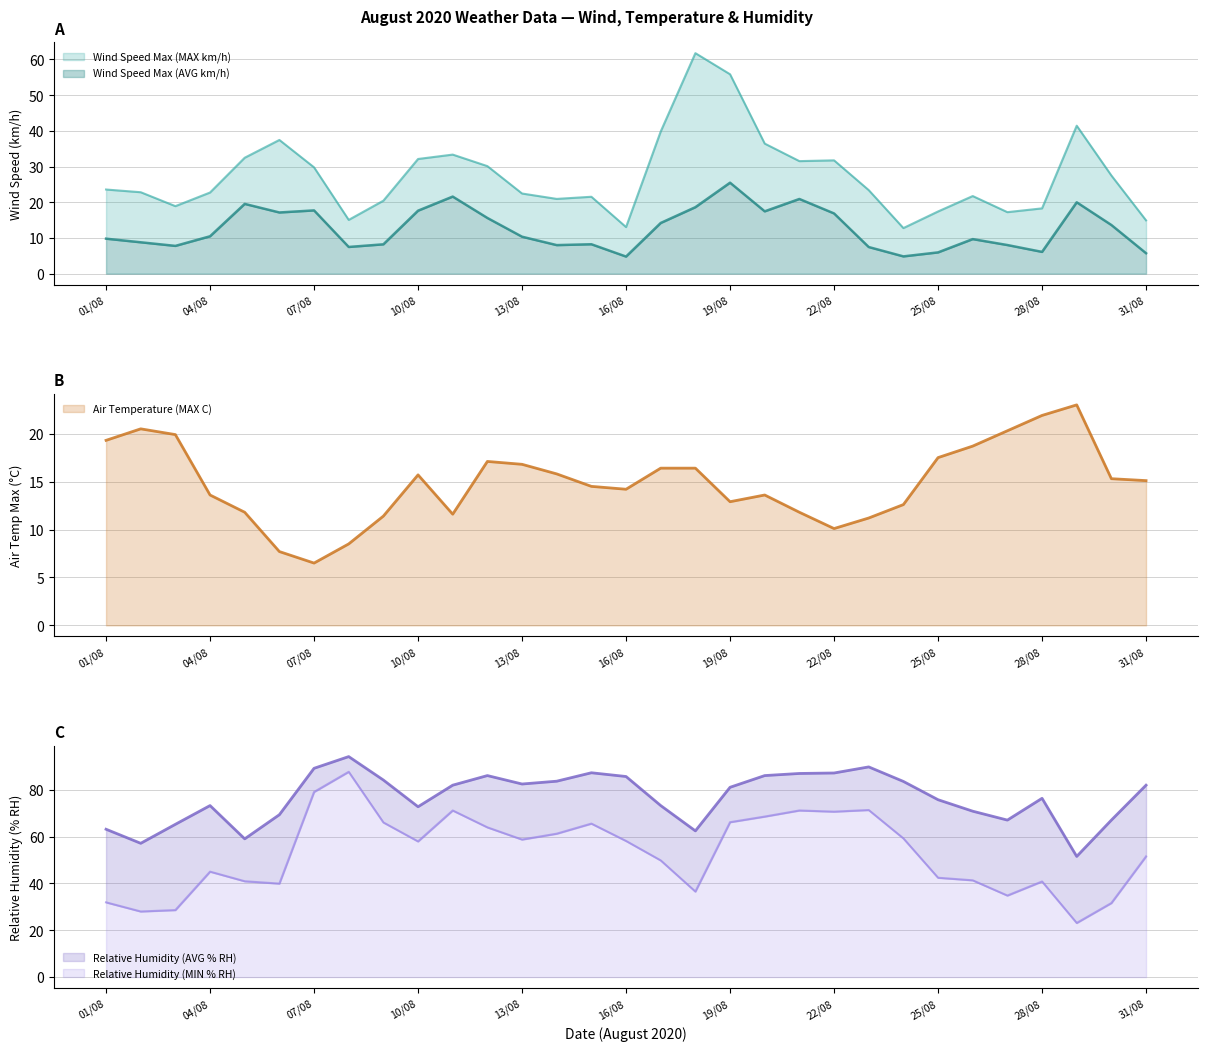

Reading left to right, what are all the values shown in this chart?

Wind Speed Max (AVG km/h): 9.8	8.8	7.8	10.5	19.5	17.1	17.7	7.5	8.2	17.6	21.6	15.6	10.3	8.0	8.2	4.8	14.2	18.6	25.5	17.5	20.9	16.9	7.5	4.8	6.0	9.7	8.0	6.1	20.0	13.6	5.7
Wind Speed Max (MAX km/h): 23.6	22.8	18.9	22.7	32.5	37.5	29.8	15.1	20.4	32.1	33.4	30.1	22.4	20.9	21.5	13.1	39.8	61.8	55.9	36.4	31.5	31.7	23.4	12.8	17.4	21.7	17.2	18.3	41.4	27.5	14.9
Air Temperature (MAX C): 19.3	20.5	19.9	13.6	11.8	7.7	6.5	8.5	11.4	15.7	11.6	17.1	16.8	15.8	14.5	14.2	16.4	16.4	12.9	13.6	11.8	10.1	11.2	12.6	17.5	18.7	20.3	21.9	23.0	15.3	15.1
Relative Humidity (AVG % RH): 63.1	57.1	65.2	73.2	59.0	69.3	89.1	94.1	84.1	72.7	81.9	86.0	82.4	83.6	87.2	85.6	73.2	62.4	81.0	86.0	86.9	87.1	89.7	83.5	75.7	70.8	67.0	76.3	51.5	67.0	81.9
Relative Humidity (MIN % RH): 31.9	28.0	28.6	45.0	40.9	39.9	79.0	87.6	66.0	57.9	71.1	63.9	58.7	61.2	65.5	58.1	49.8	36.5	66.1	68.5	71.1	70.6	71.3	59.2	42.4	41.3	34.8	40.8	23.1	31.6	51.5